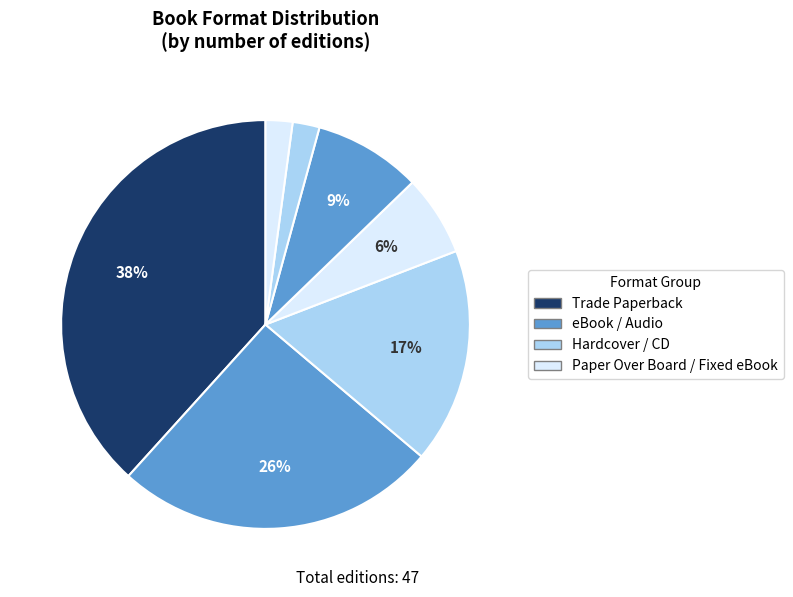

Is there a majority slice in this chart?

No